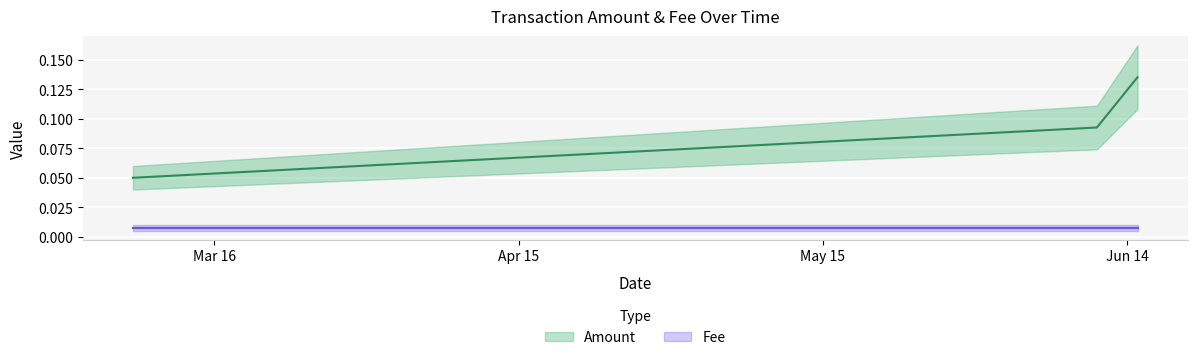

Which category has the lowest value across all series?

2019-03-08